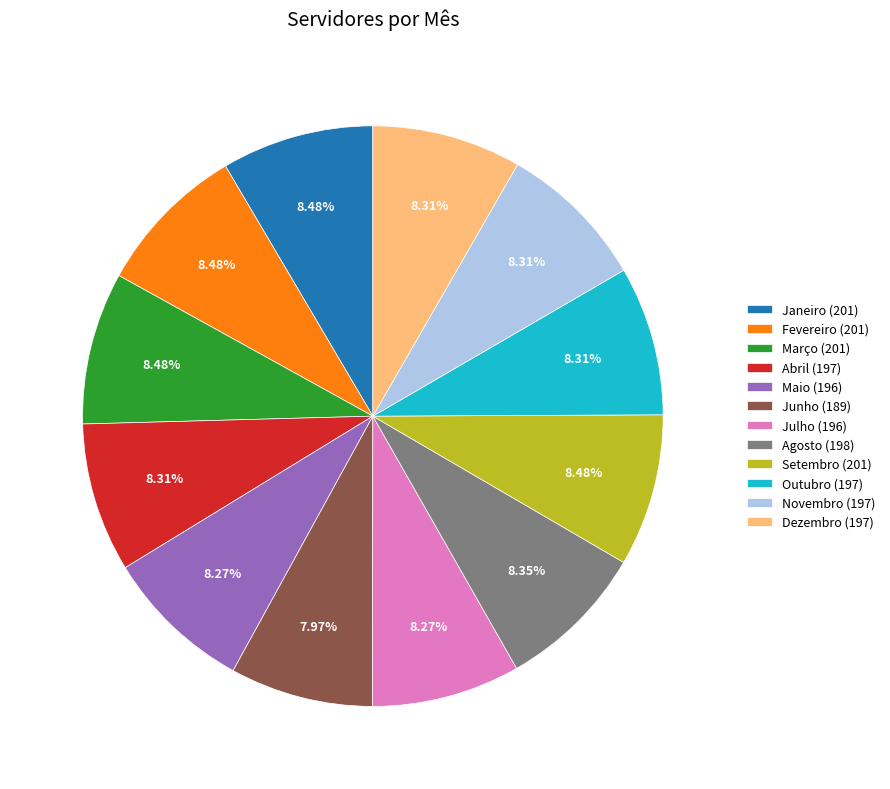

What is the ratio of the value at Dezembro (197) to the value at Abril (197)?

1.0